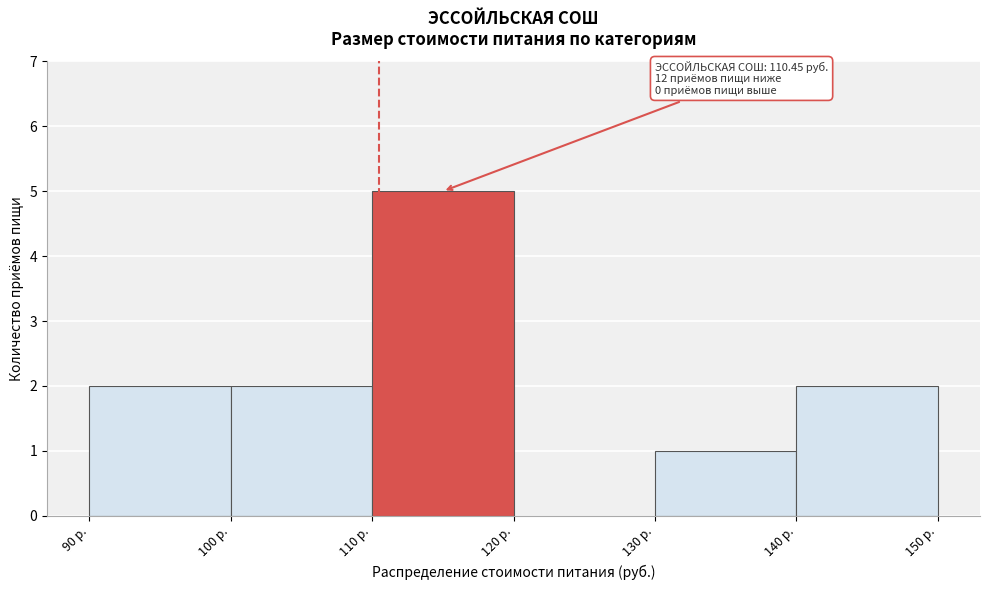

Which range on the x-axis has the tallest bar?

110 to 120